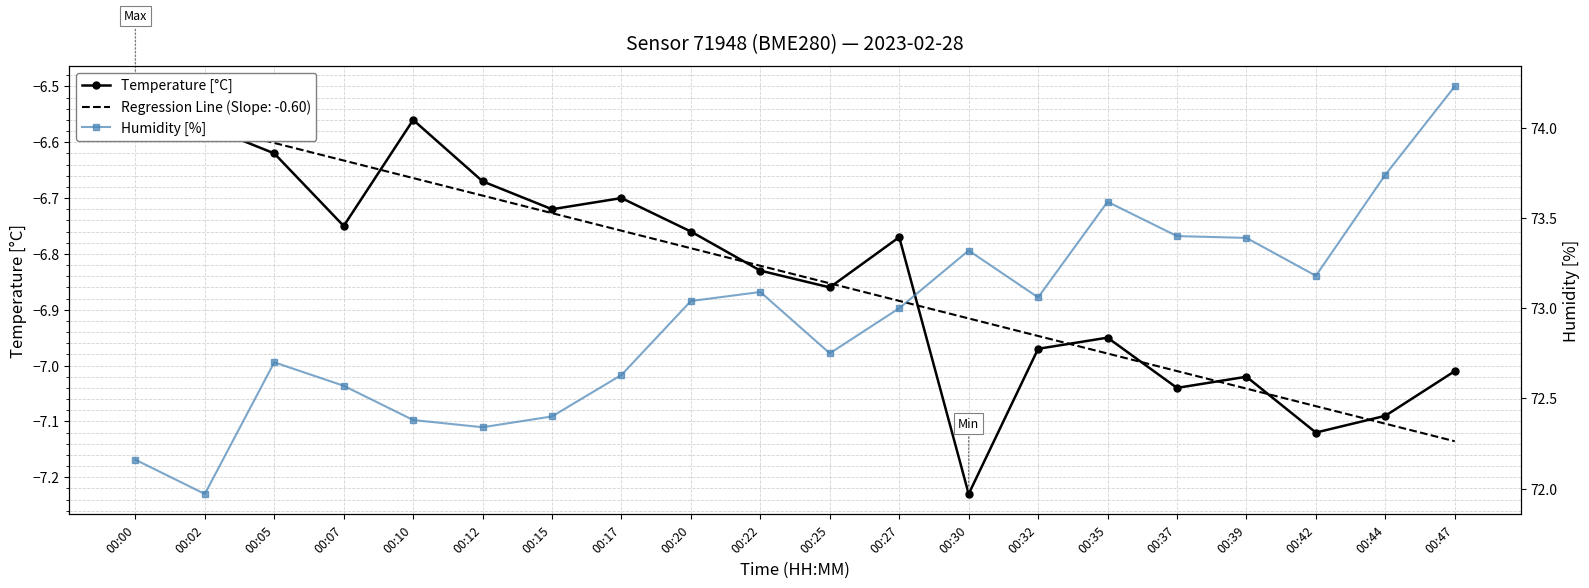

How many categories are shown in the chart?

20